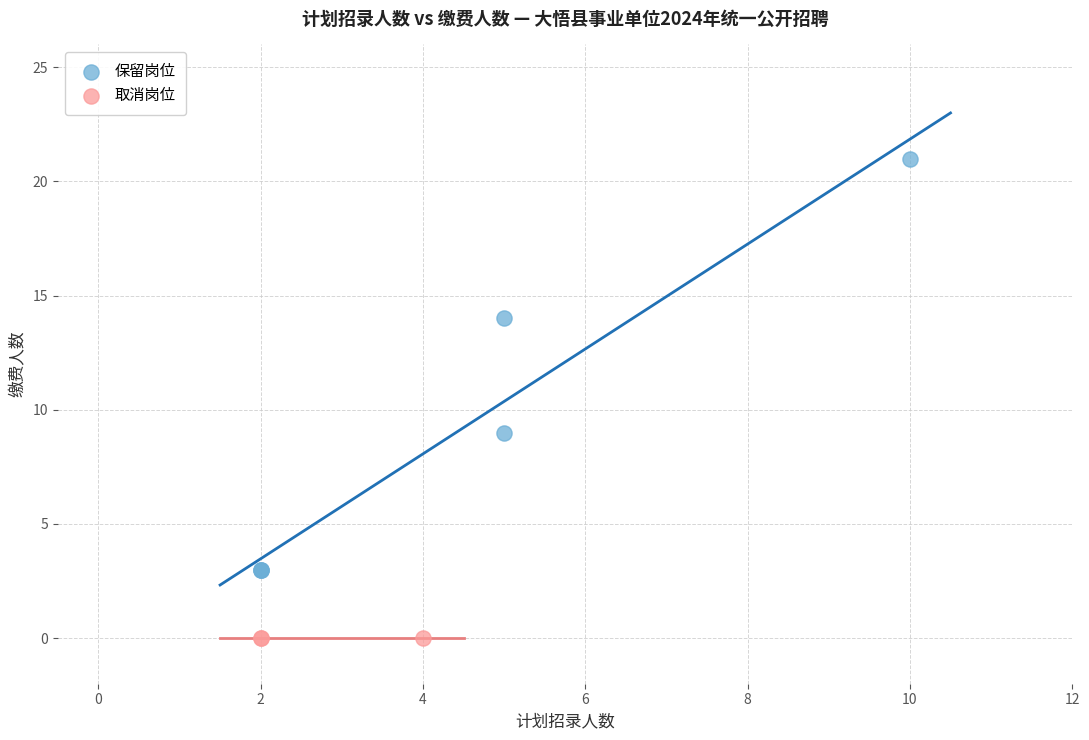

What are all the series names shown in the legend?

保留岗位, 取消岗位